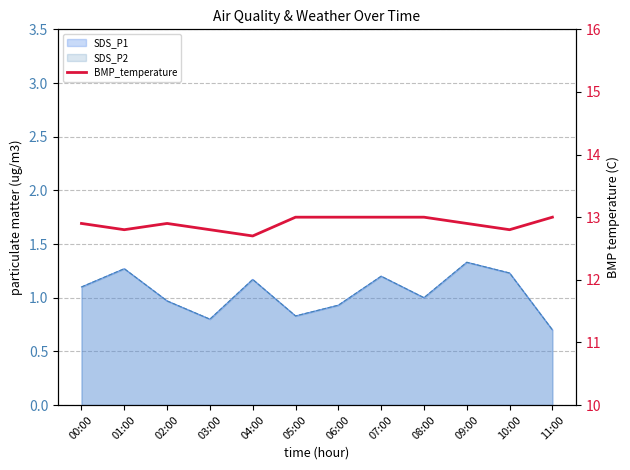

The chart shows a value of 21.6 at 03:00. True or false?

False